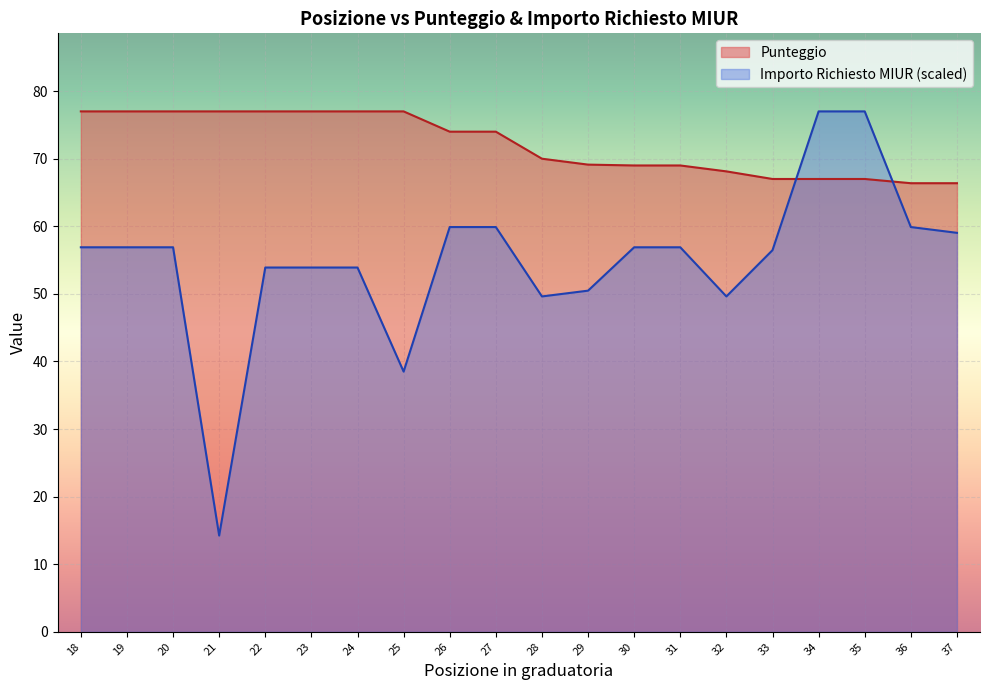

At which label is Importo Richiesto MIUR closest to 45?

28